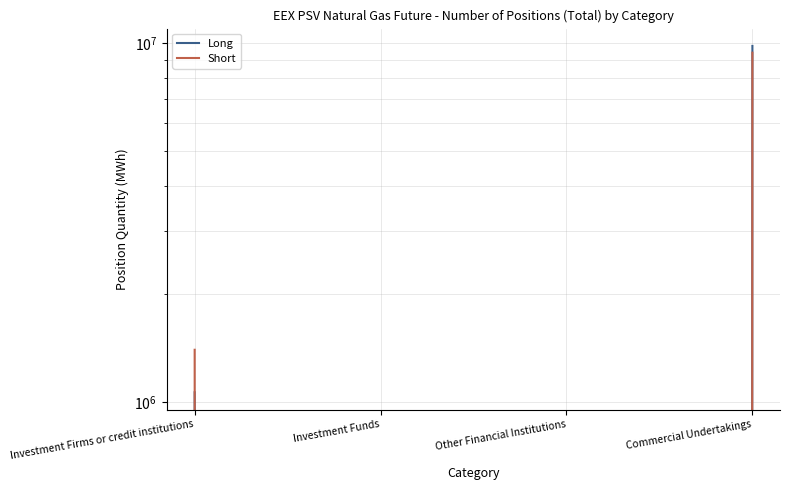

At which category is the sum across all series the highest?

Commercial Undertakings